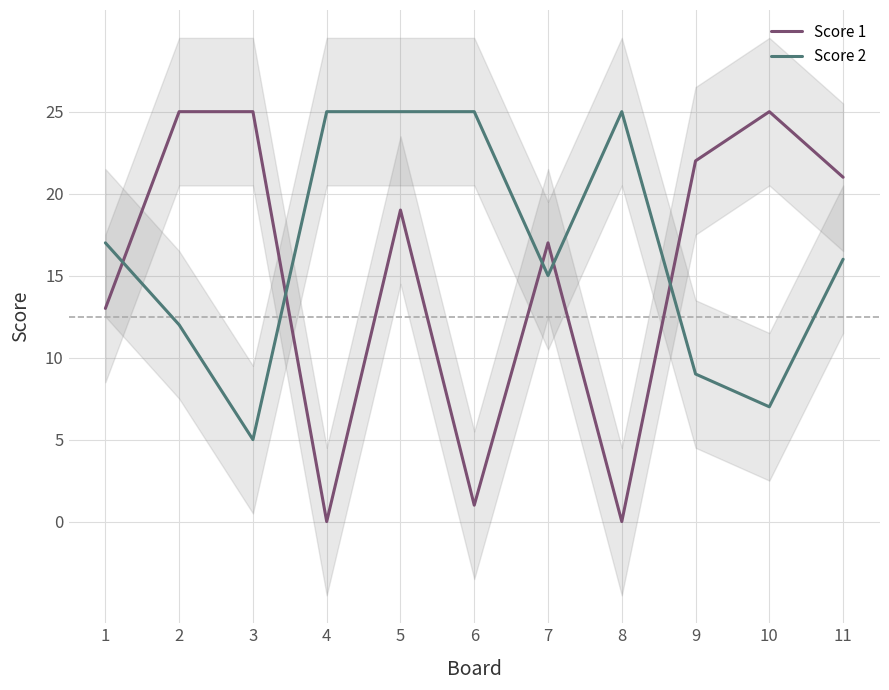

How many interior local peaks does the Score 2 series have?

1